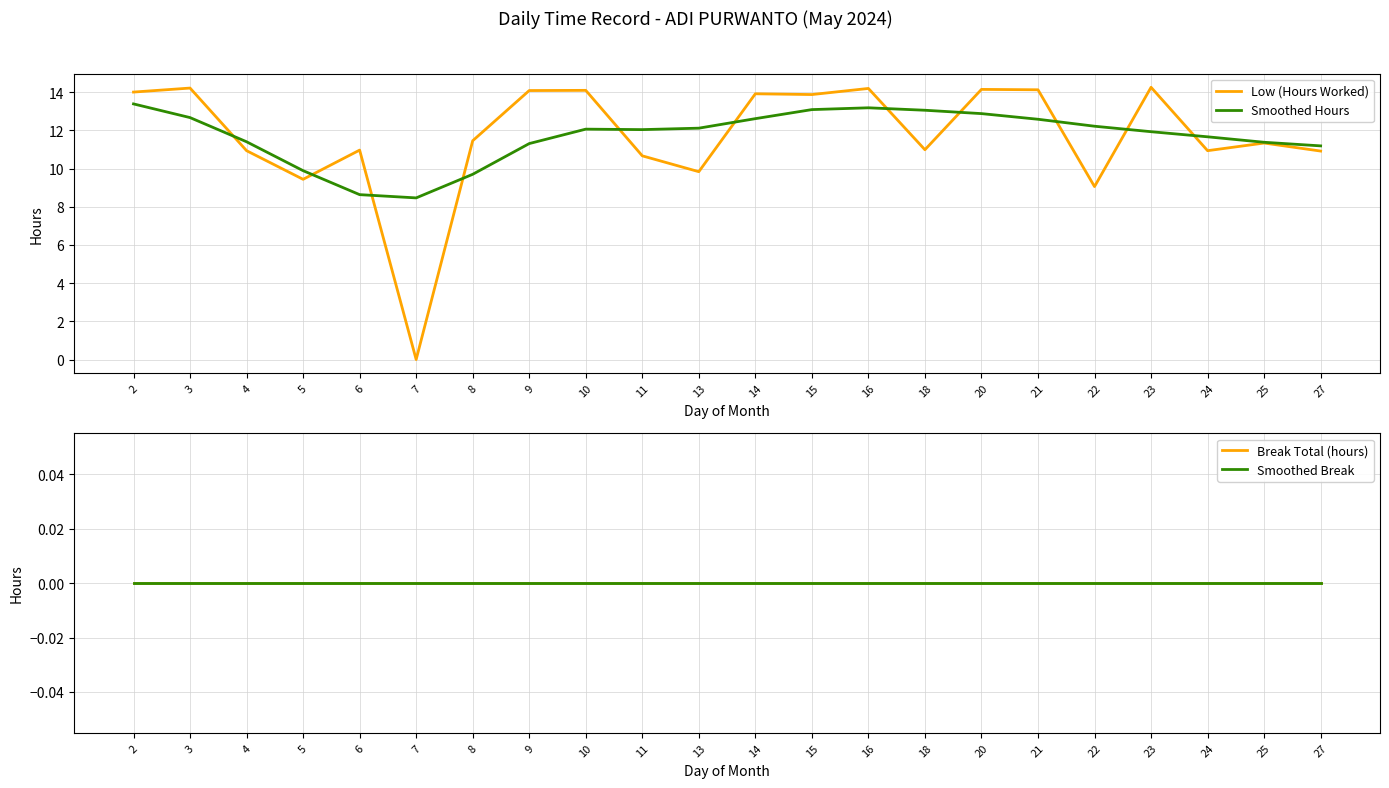

What is the difference between the highest and lowest values at 2?

14.0